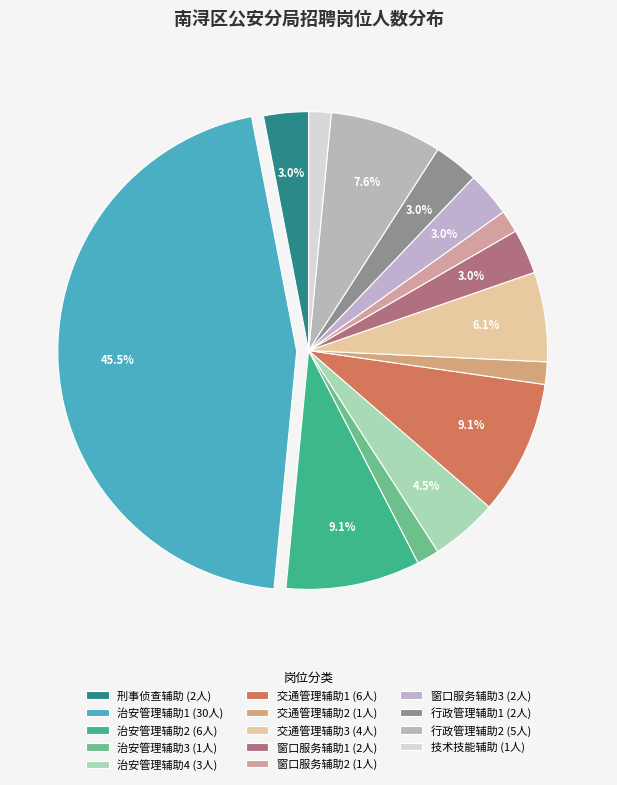

Count the number of slices in the pie.

14